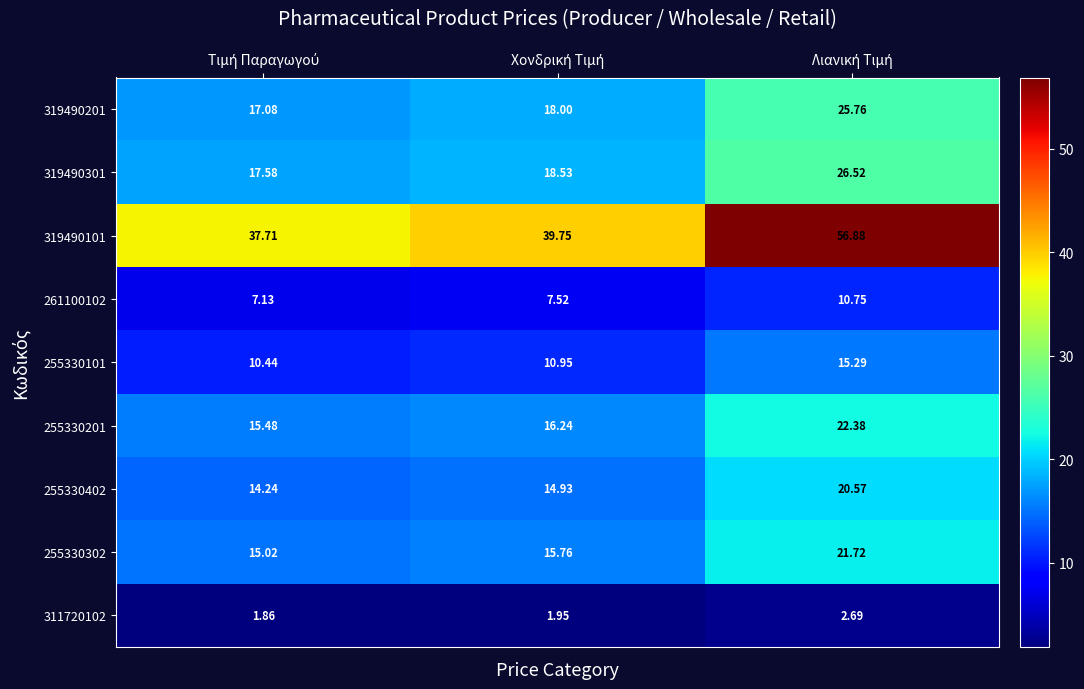

Reading left to right, extract all data points from this chart.

319490201: Τιμή Παραγωγού=17.1	Χονδρική Τιμή=18.0	Λιανική Τιμή=25.8
319490301: Τιμή Παραγωγού=17.6	Χονδρική Τιμή=18.5	Λιανική Τιμή=26.5
319490101: Τιμή Παραγωγού=37.7	Χονδρική Τιμή=39.8	Λιανική Τιμή=56.9
261100102: Τιμή Παραγωγού=7.1	Χονδρική Τιμή=7.5	Λιανική Τιμή=10.8
255330101: Τιμή Παραγωγού=10.4	Χονδρική Τιμή=10.9	Λιανική Τιμή=15.3
255330201: Τιμή Παραγωγού=15.5	Χονδρική Τιμή=16.2	Λιανική Τιμή=22.4
255330402: Τιμή Παραγωγού=14.2	Χονδρική Τιμή=14.9	Λιανική Τιμή=20.6
255330302: Τιμή Παραγωγού=15.0	Χονδρική Τιμή=15.8	Λιανική Τιμή=21.7
311720102: Τιμή Παραγωγού=1.9	Χονδρική Τιμή=1.9	Λιανική Τιμή=2.7